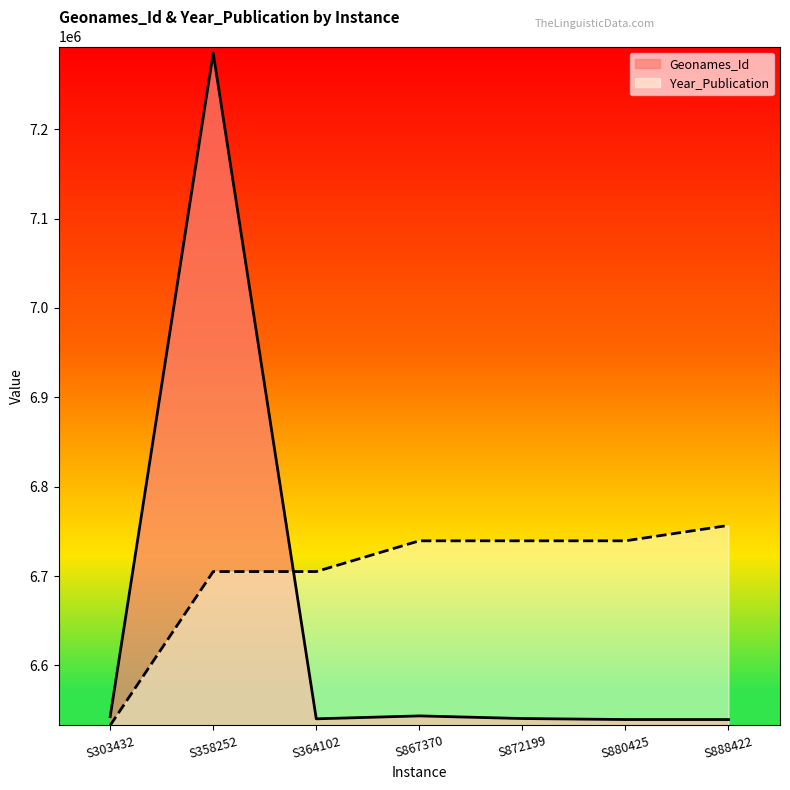

How many data points in Geonames_Id are above 6540608?

3